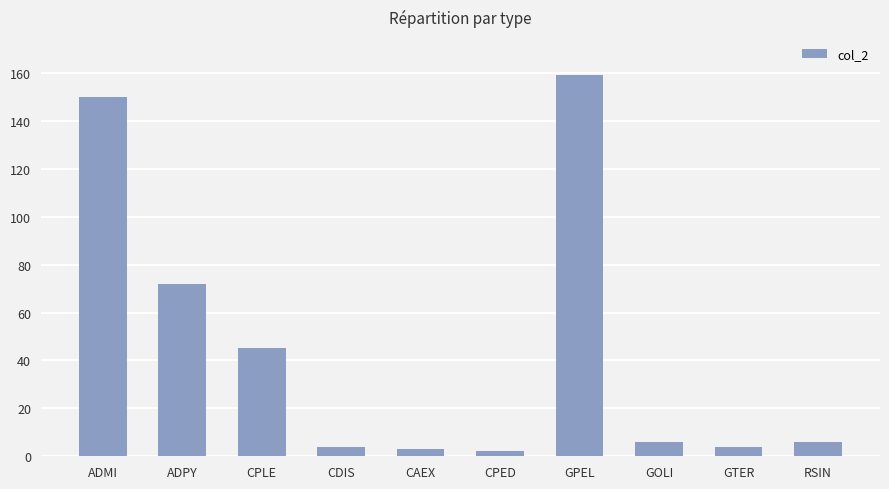

Approximately how many times larger is the value at GOLI compared to ADPY?

0.1